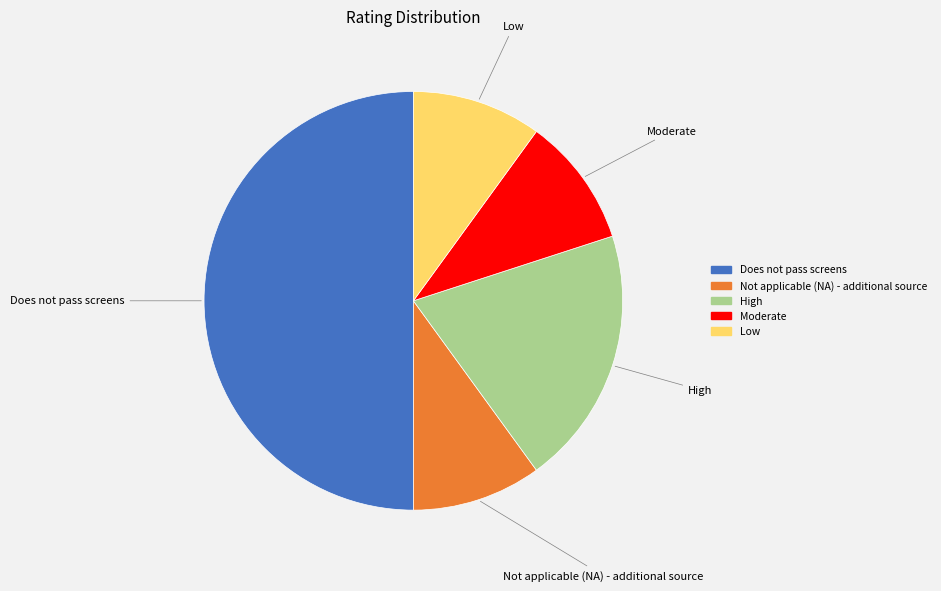

Approximately how many times larger is the value at Low compared to Not applicable (NA) - additional source?

1.0